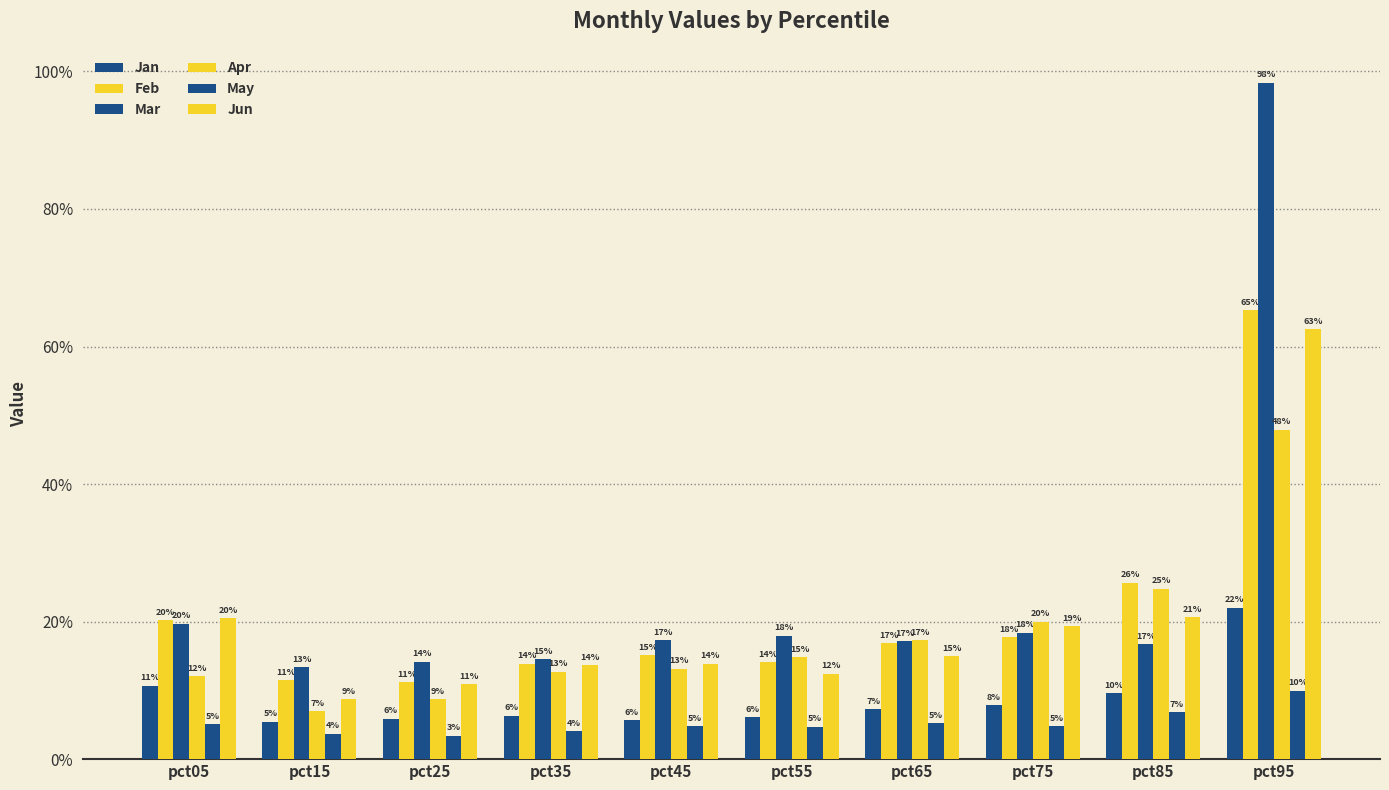

Does the chart contain stacked bars?

No